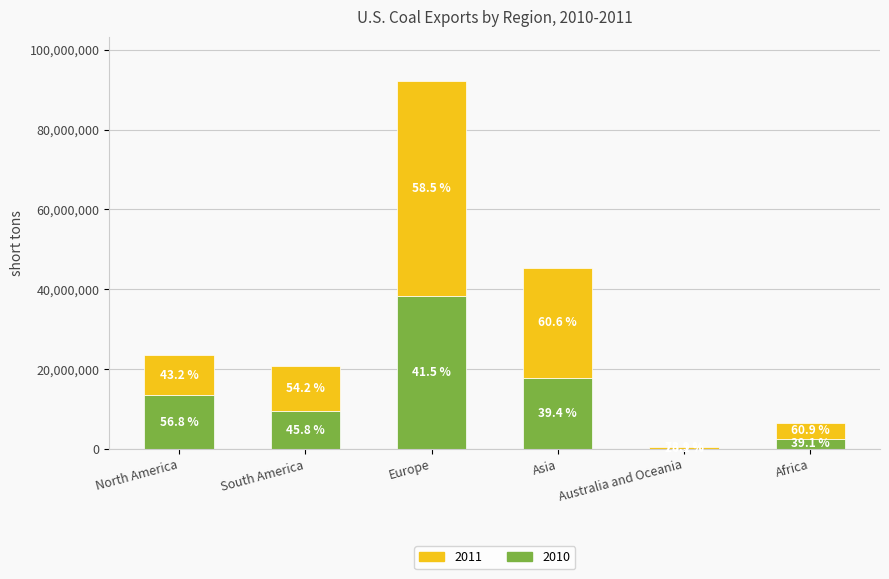

Does the chart contain stacked bars?

Yes